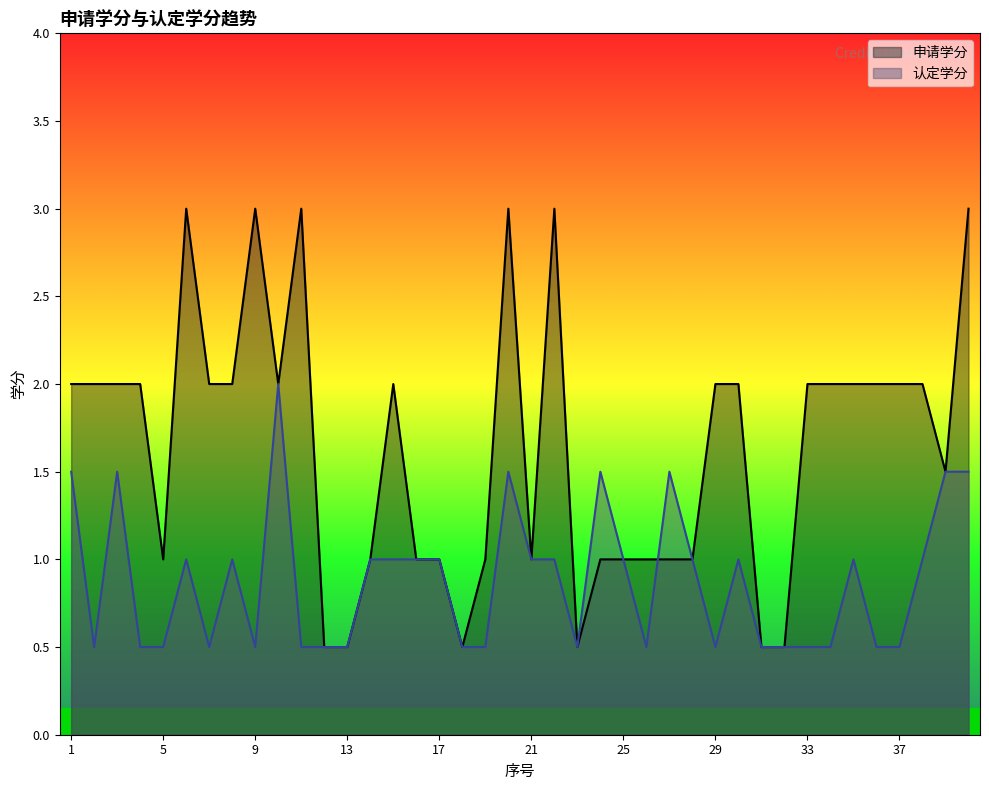

True or false: 认定学分 and 申请学分 cross at least once.

True